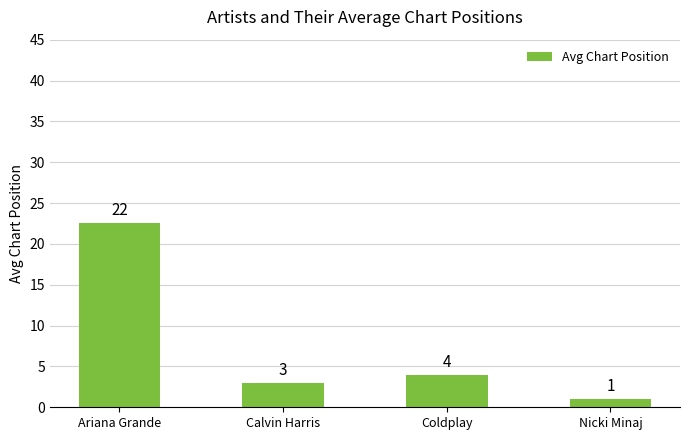

Count the number of data series in this chart.

1